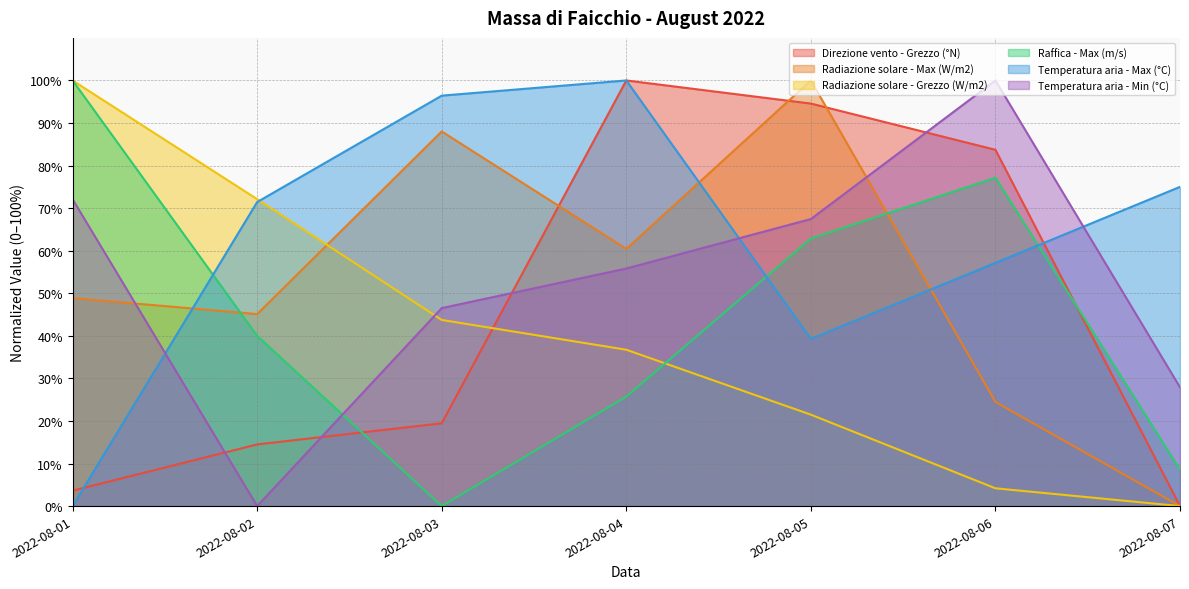

At 2022-08-01, list the series in order from smallest to largest.

Temperatura aria - Max (°C), Direzione vento - Grezzo (°N), Radiazione solare - Max (W/m2), Temperatura aria - Min (°C), Radiazione solare - Grezzo (W/m2), Raffica - Max (m/s)